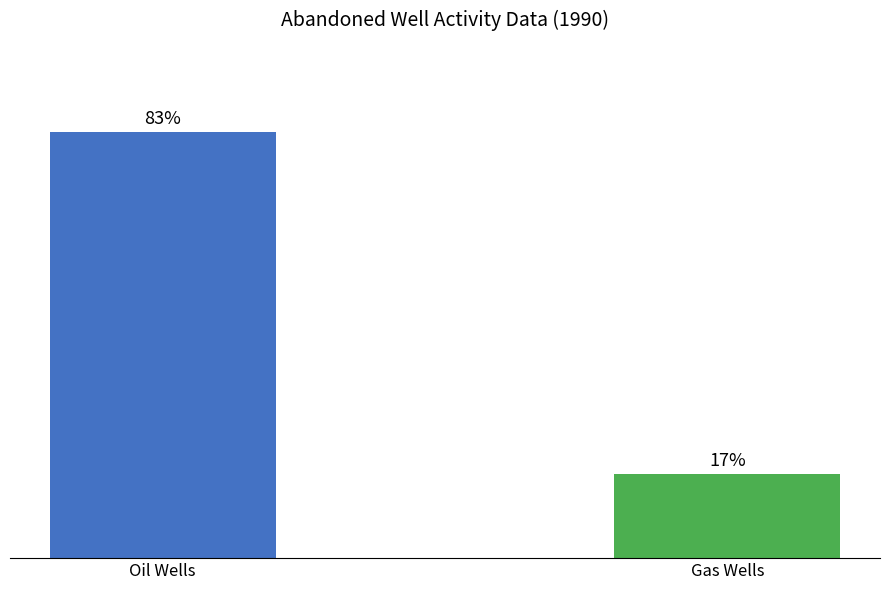

List the labels in order of value, smallest first.

Gas Wells, Oil Wells